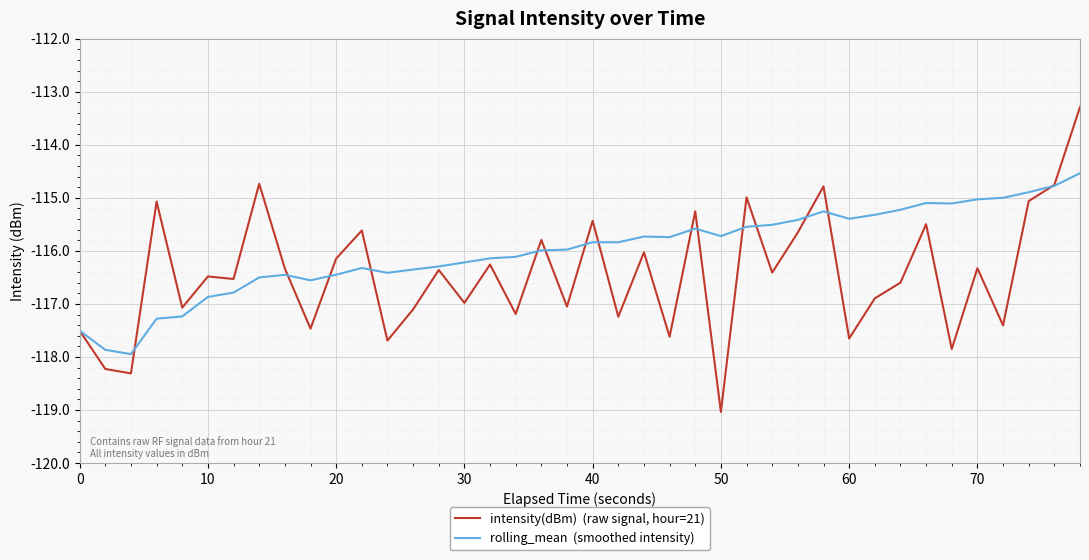

What is the greatest value displayed?

-113.3